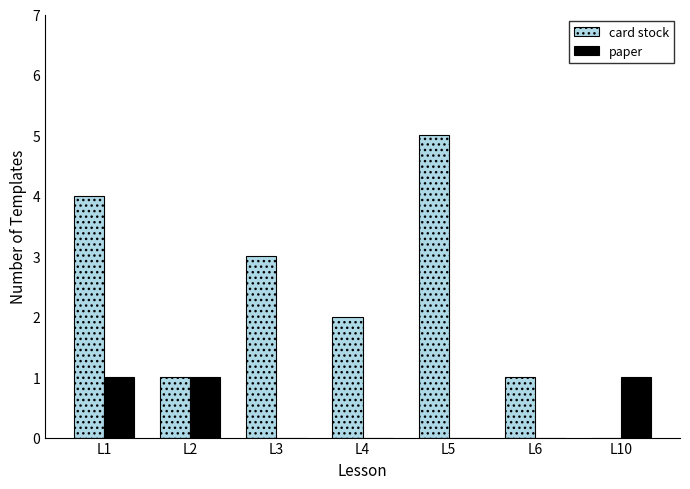

What is the sum of all card stock values?

16